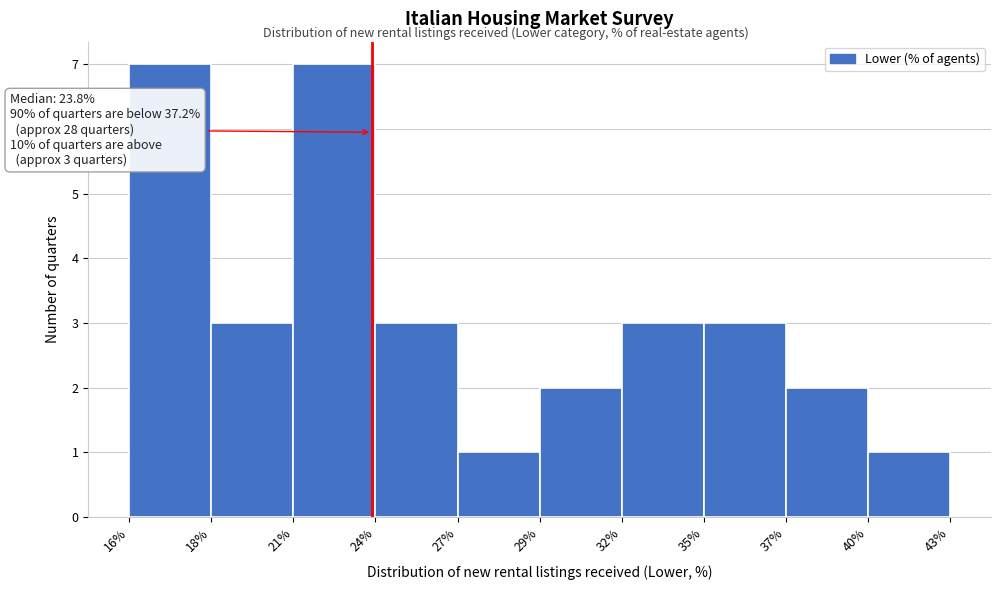

Reading left to right, list all the values displayed in this chart.

7	3	7	3	1	2	3	3	2	1